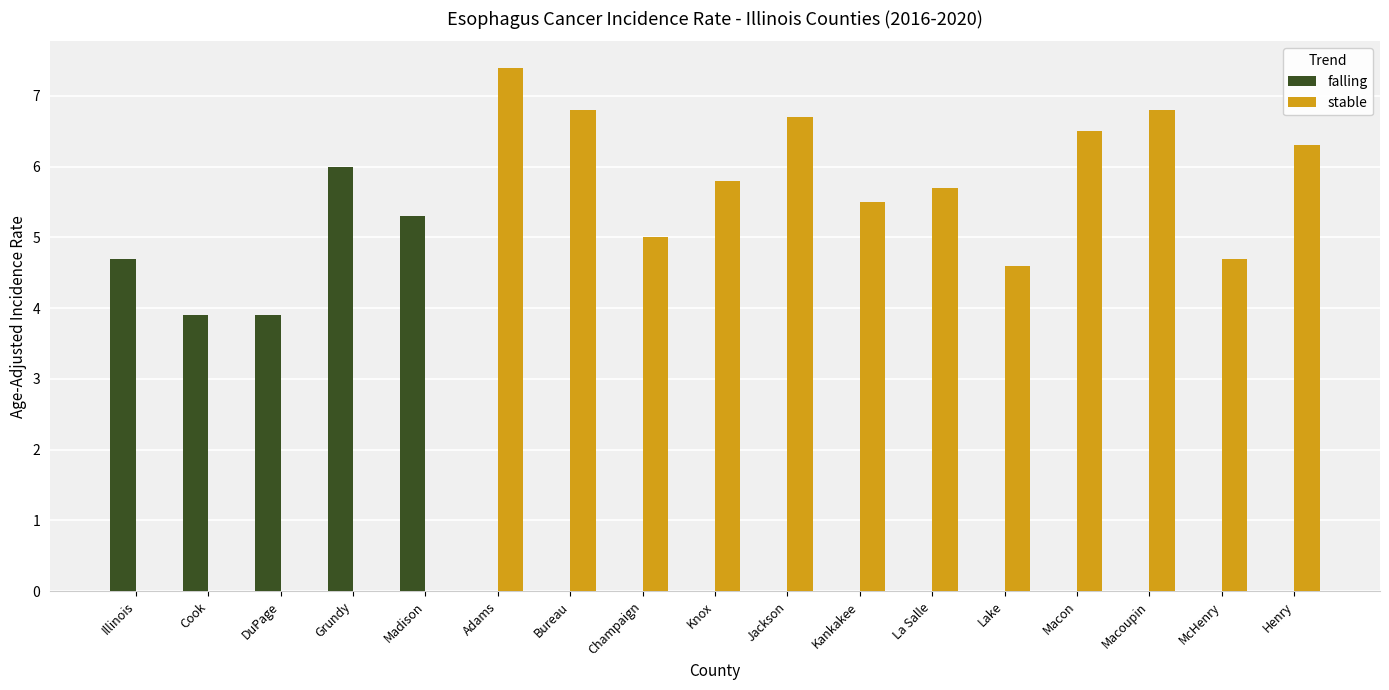

How many series are shown in this chart?

2